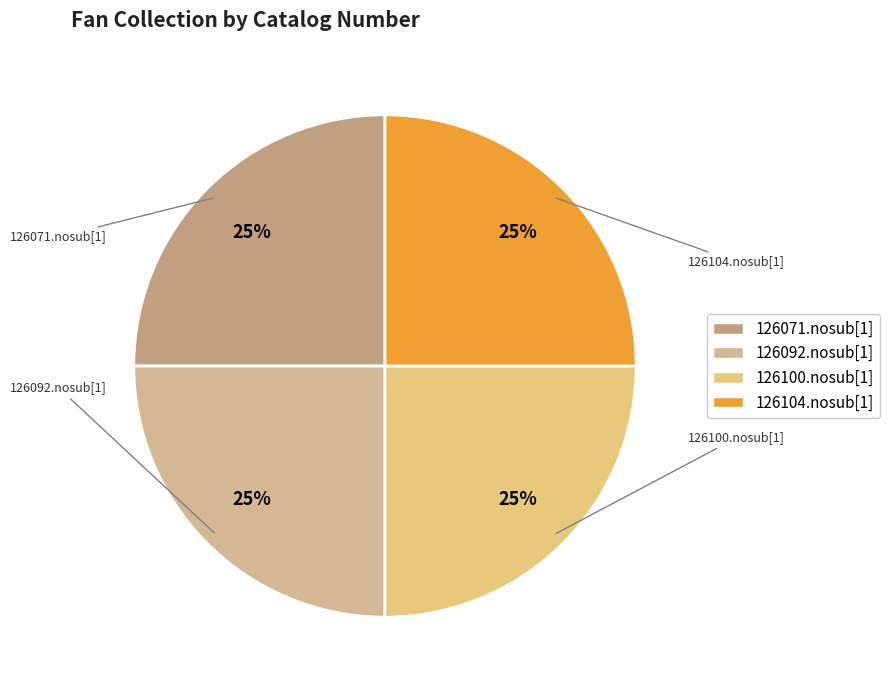

Is there a majority slice in this chart?

No